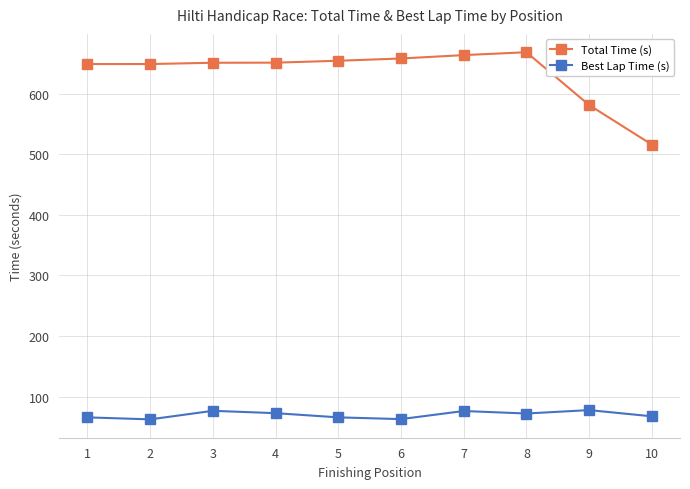

List the series in order of their overall mean, lowest first.

Best Lap Time (s), Total Time (s)